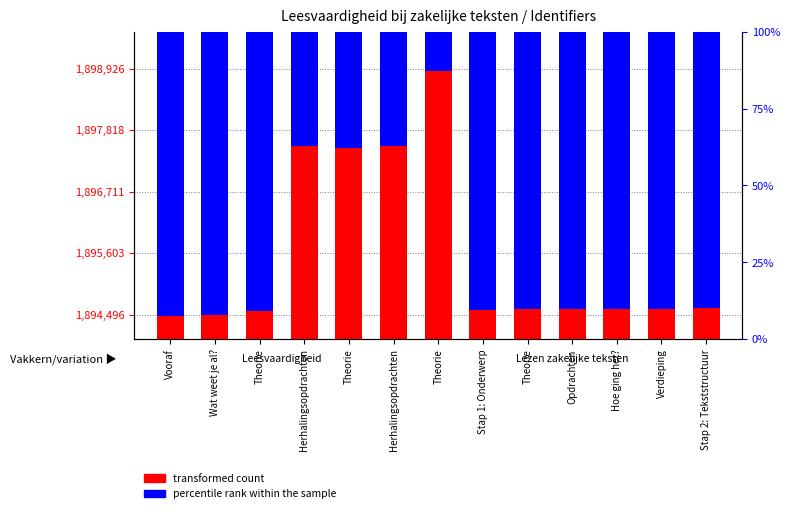

Reading left to right, transcribe all the data shown in this chart.

Vooraf=1894496	Wat weet je al?=1894525	Theorie=1894588	Herhalingsopdrachten=1897566	Theorie=1897529	Herhalingsopdrachten=1897572	Theorie=1898926	Stap 1: Onderwerp=1894620	Theorie=1894621	Opdrachten=1894631	Hoe ging het?=1894632	Verdieping=1894633	Stap 2: Tekststructuur=1894640